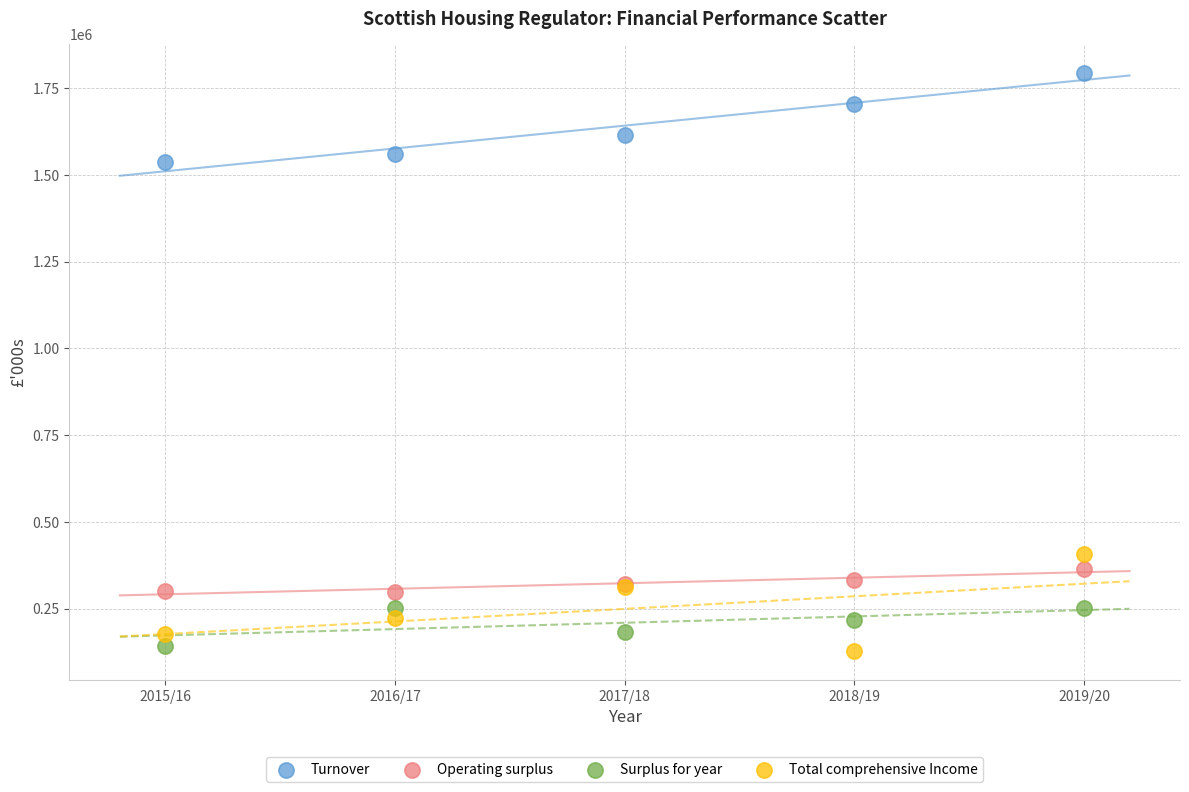

What is the X range (max minus min) for the scatter plot?

4.0